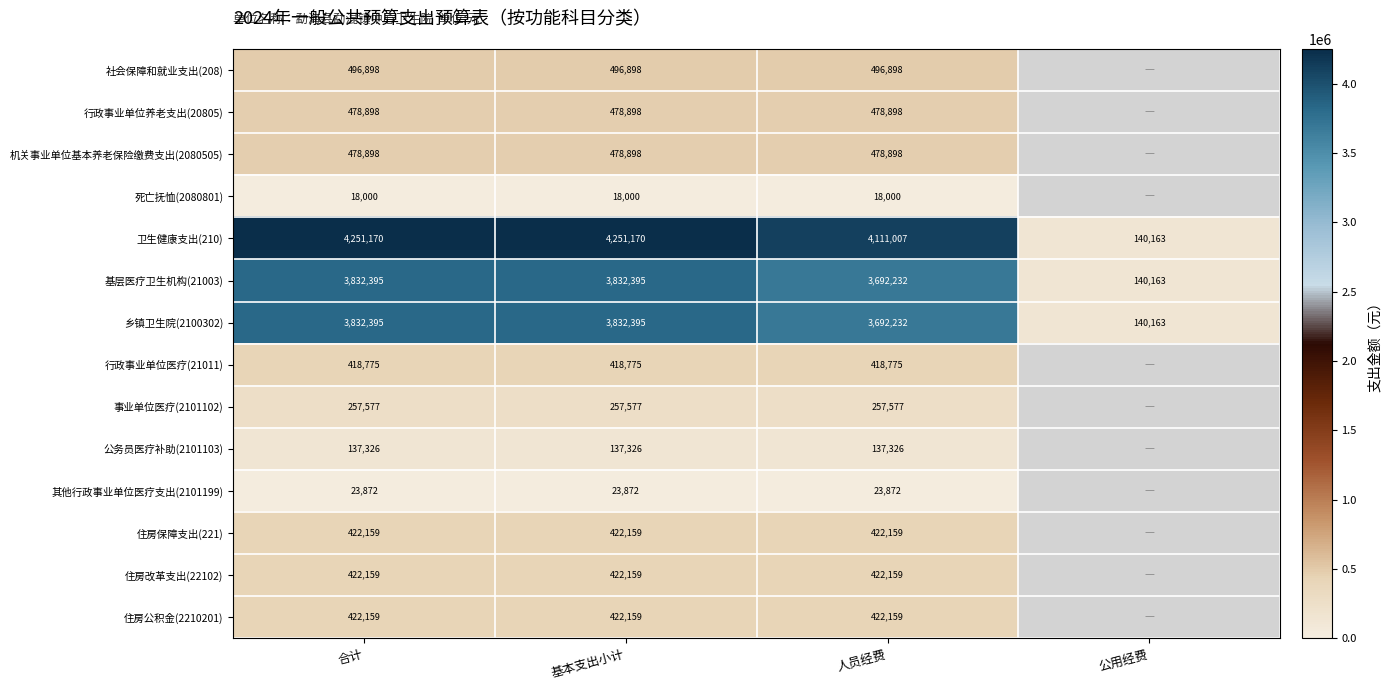

Which category has the lowest value in the 基层医疗卫生机构(21003) series?

公用经费